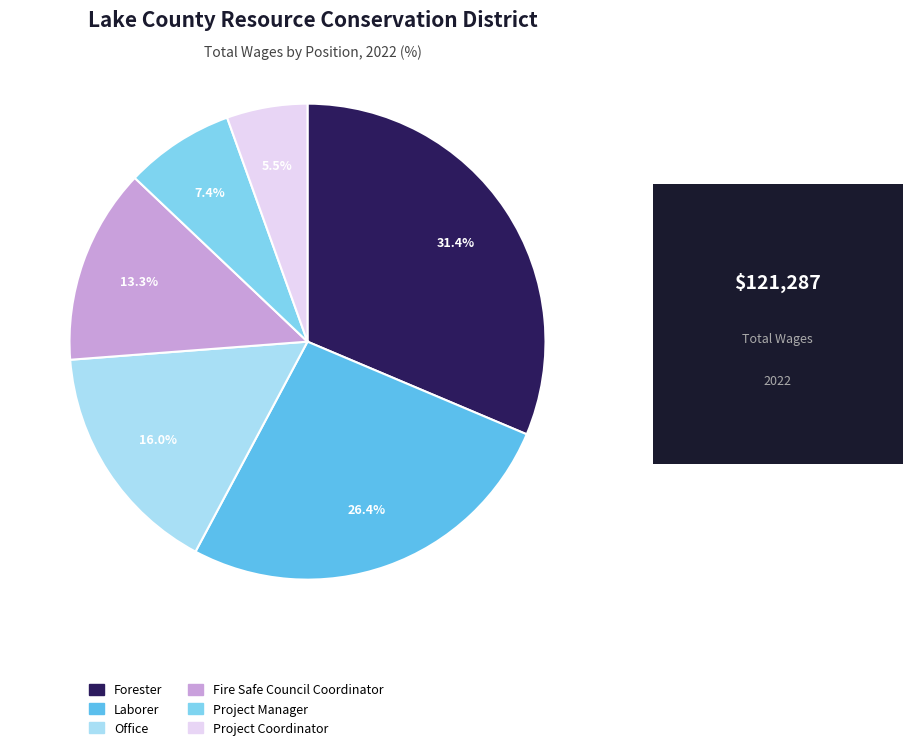

To the nearest percent, what is the difference between the largest and smallest slice percentages?

26%